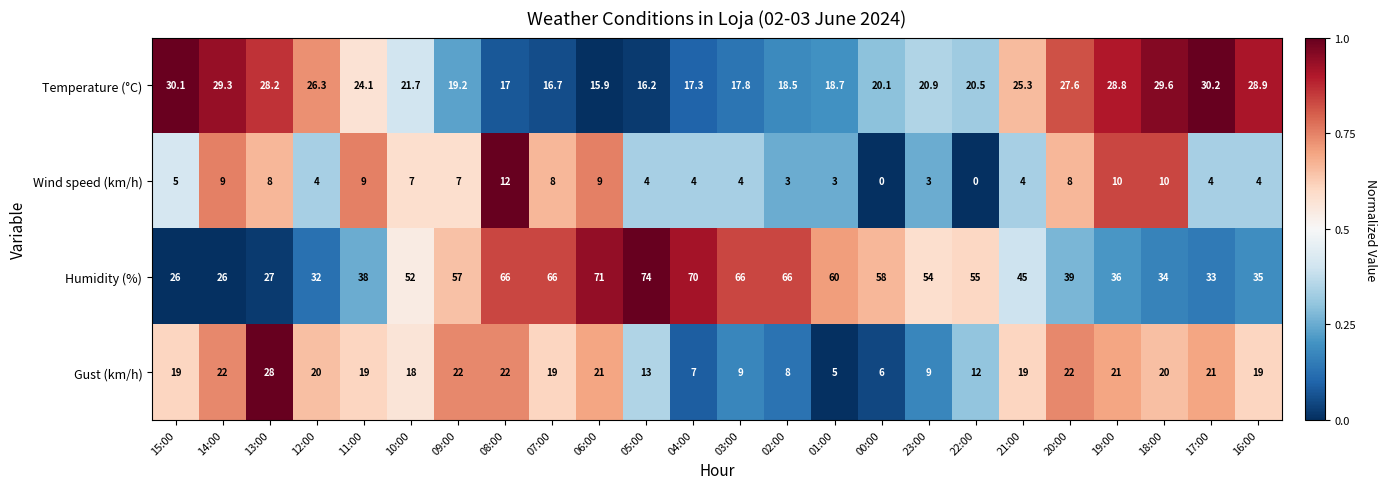

What is the difference between the second highest and minimum values in the Gust (km/h) series?

17.0